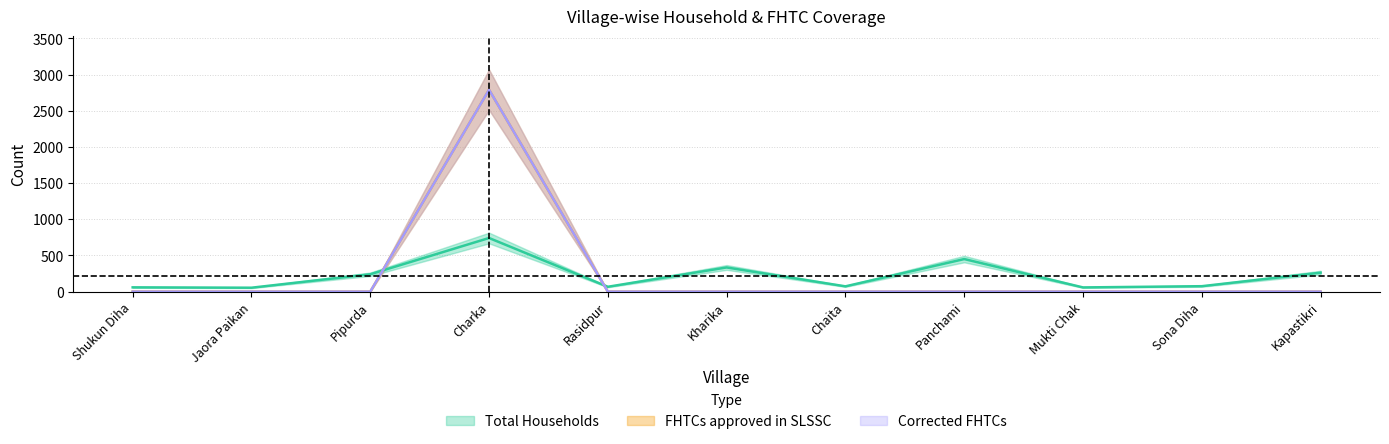

How many interior local peaks does the Corrected FHTCs series have?

1